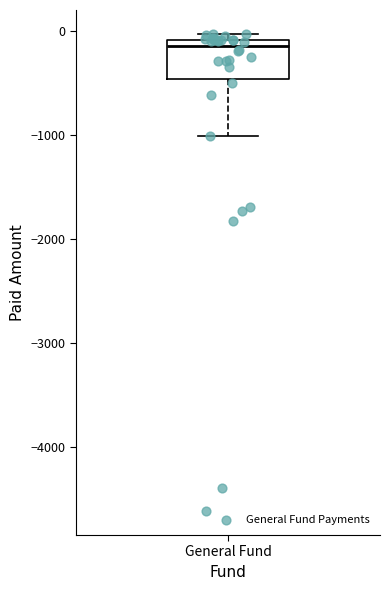

Read this box plot against the y-axis: the position of the median line, the range covered by the box, and the ends of both whiskers. The values are not printed on the chart, so give them approximately, as read against the axis.

median -100 (just below the box's upper edge), box -500 to -100, whiskers -1000 to 0